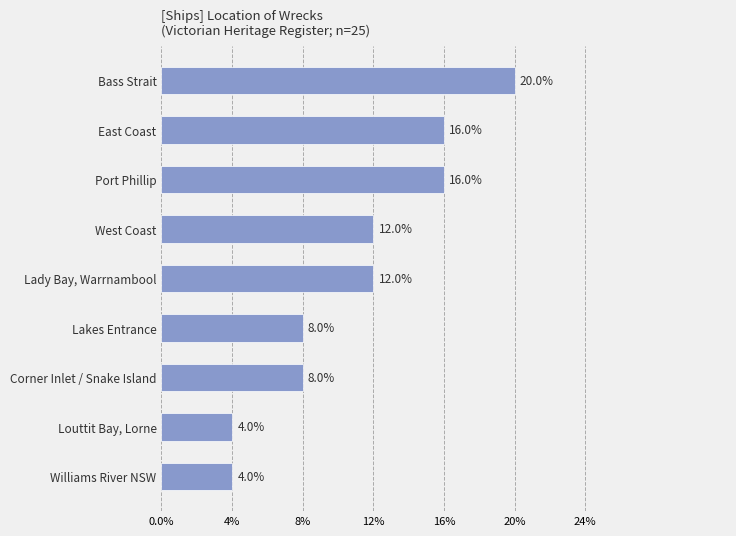

Reading top to bottom, transcribe all the data shown in this chart.

Bass Strait=20	East Coast=16	Port Phillip=16	West Coast=12	Lady Bay, Warrnambool=12	Lakes Entrance=8	Corner Inlet / Snake Island=8	Louttit Bay, Lorne=4	Williams River NSW=4